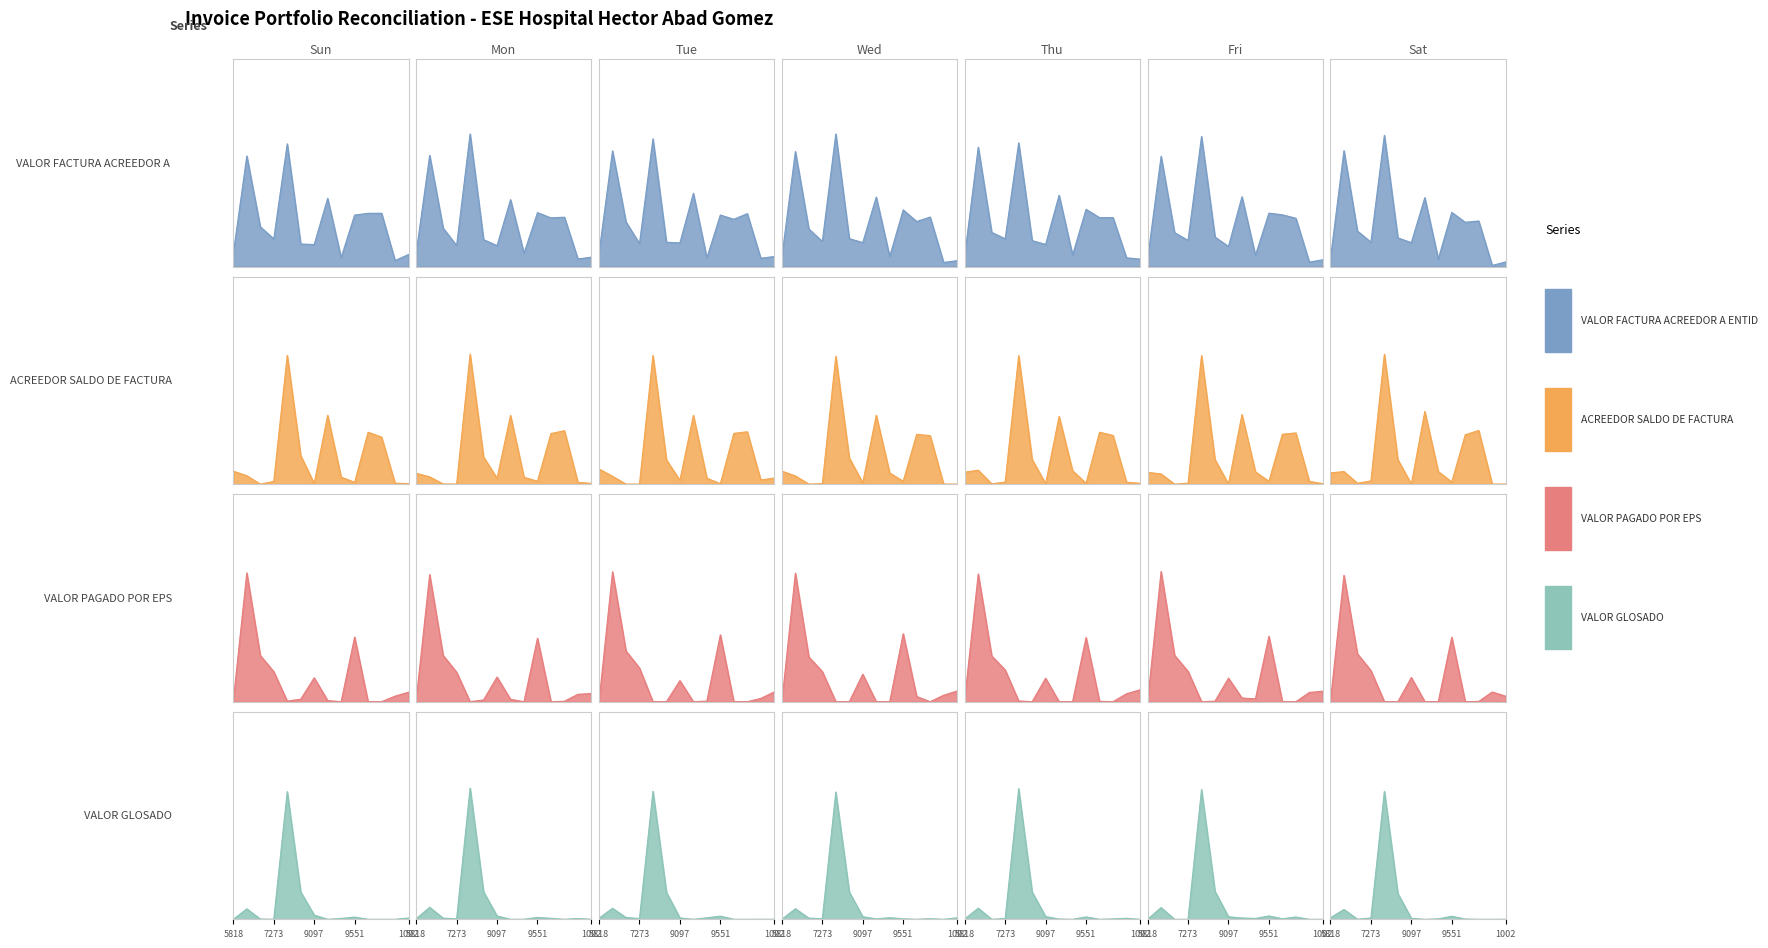

The VALOR PAGADO POR EPS series shows 0.0 at 9937. True or false?

True